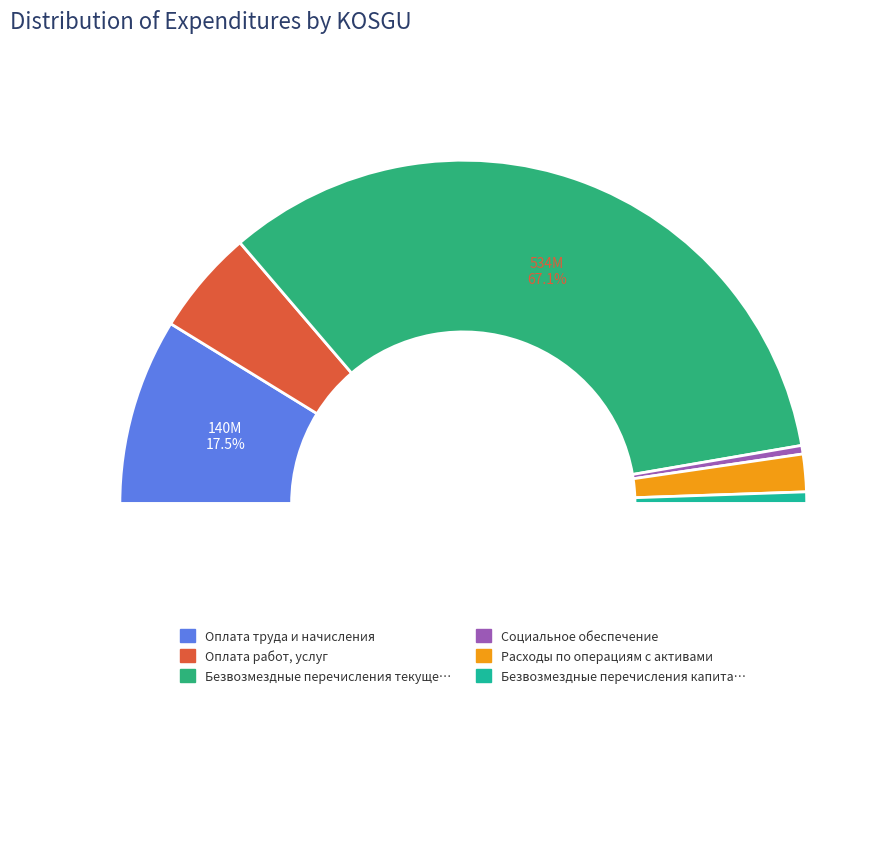

What is the change in value from Оплата работ, услуг to Безвозмездные перечисления капитального характера?

-70222228.8